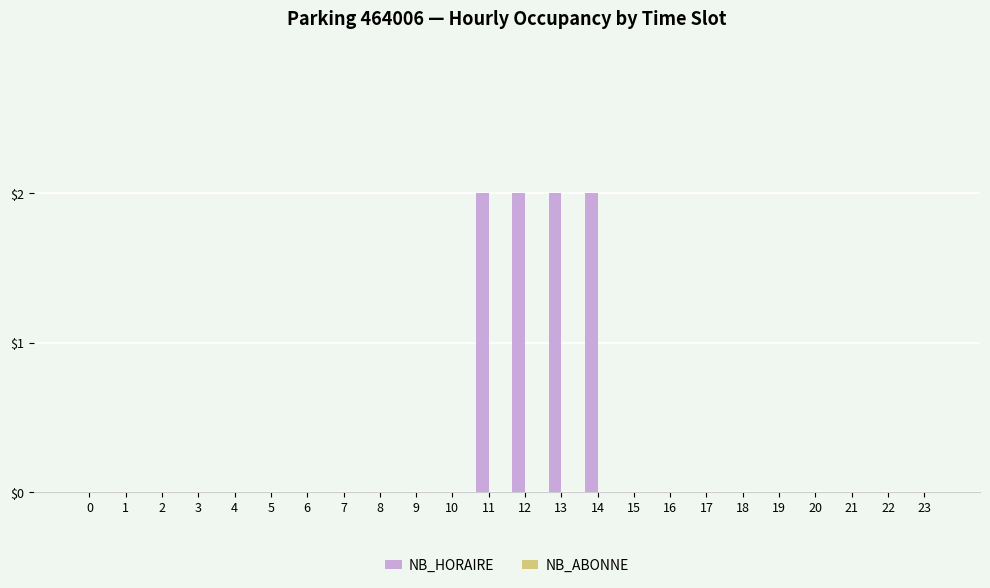

What is the change in value from 4 to 12?

+2